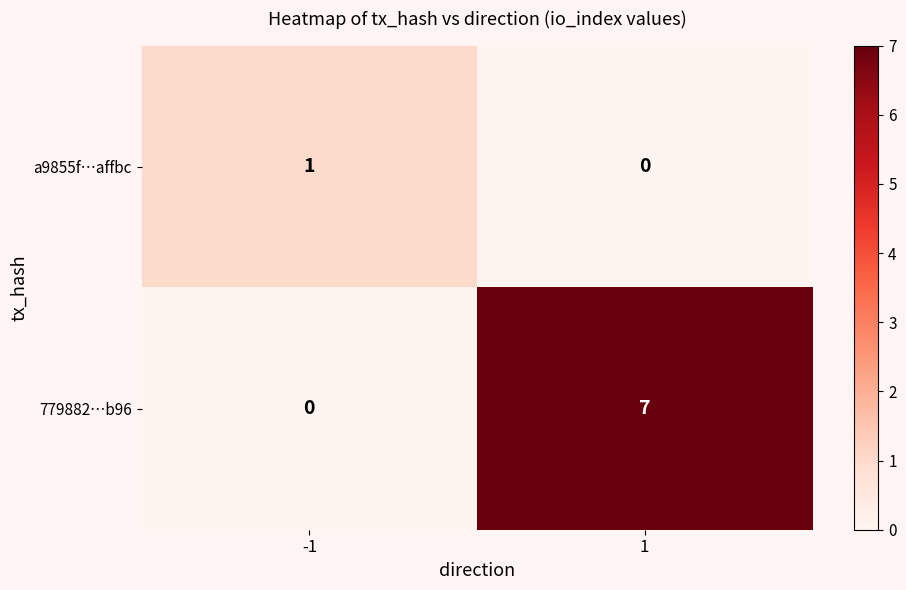

What is the difference between the highest and lowest values at 1?

7